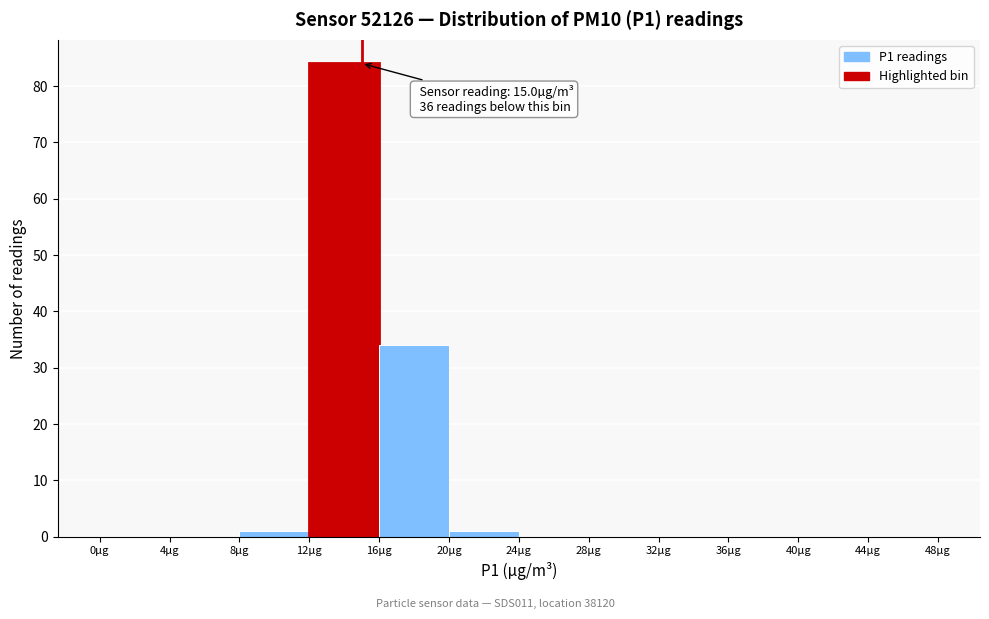

Over which range of the x-axis is the bar tallest?

12 to 16